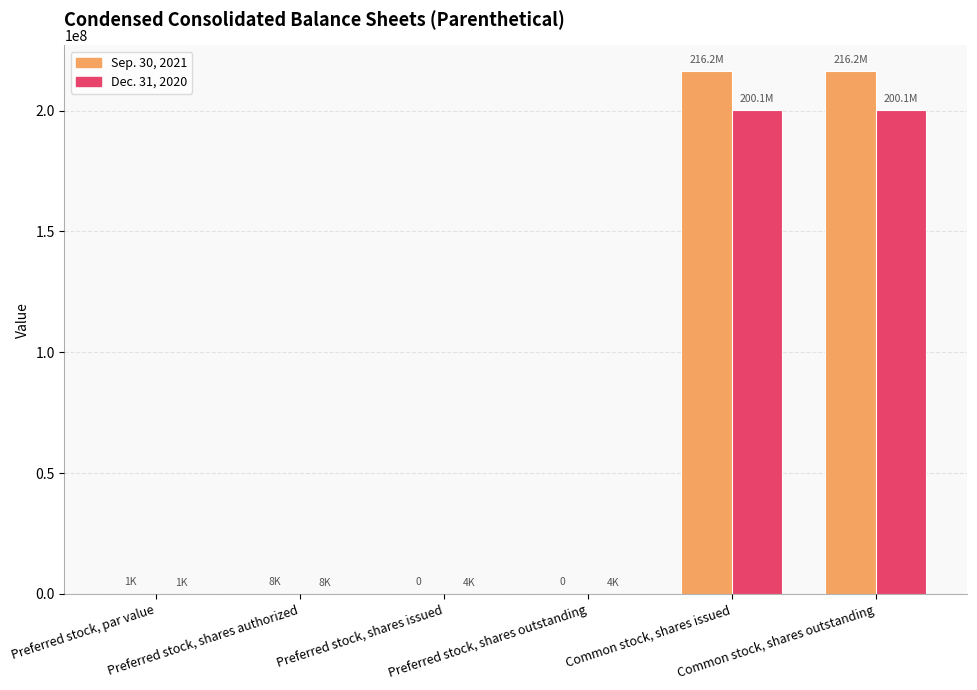

What is the approximate value of Sep. 30, 2021 at Preferred stock, shares authorized?

8000